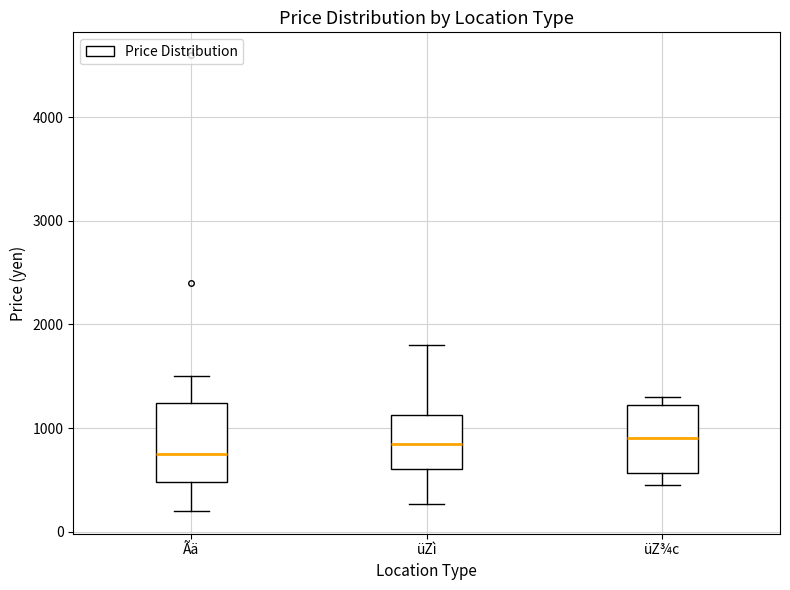

Reading left to right, read every box against the y-axis: the position of its median line, the range the box covers, and the ends of its whiskers. The values are not printed on the chart, so give them approximately, as read against the axis.

Ãä: median 800, box 500 to 1200, whiskers 200 to 1500
üZì: median 800, box 600 to 1100, whiskers 300 to 1800
üZ¾c: median 900, box 600 to 1200, whiskers 500 to 1300